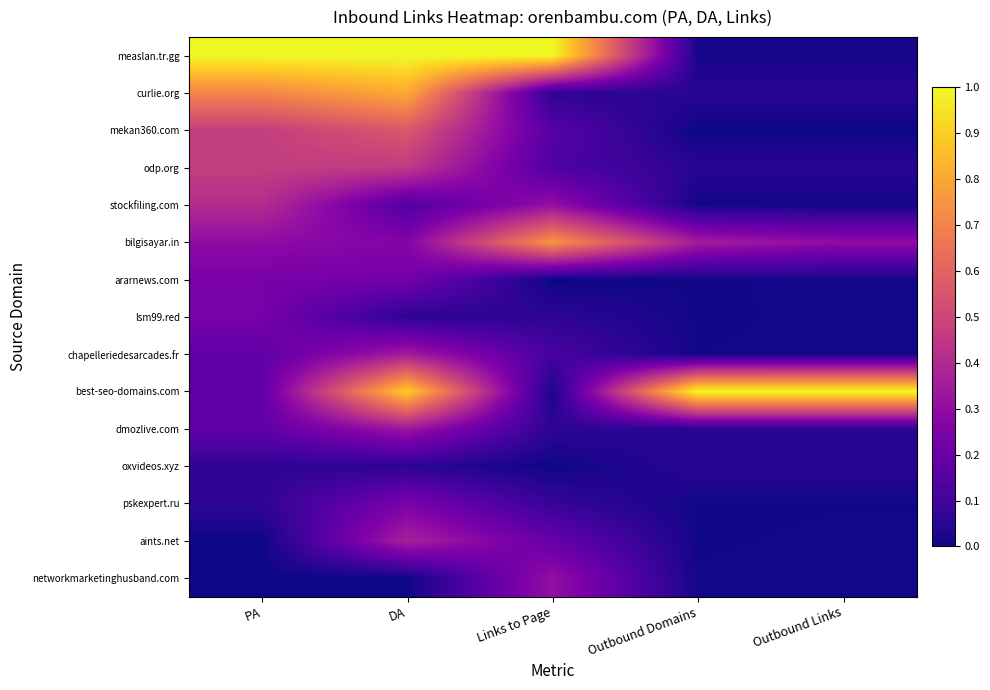

At which category is the sum across all series the highest?

DA